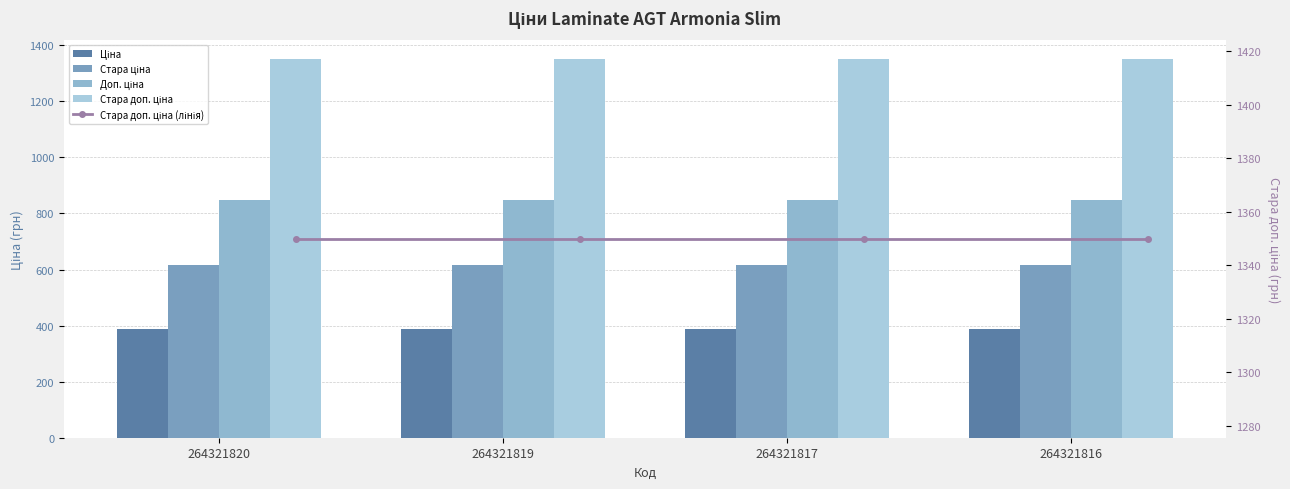

Which series has the widest spread of values?

Ціна